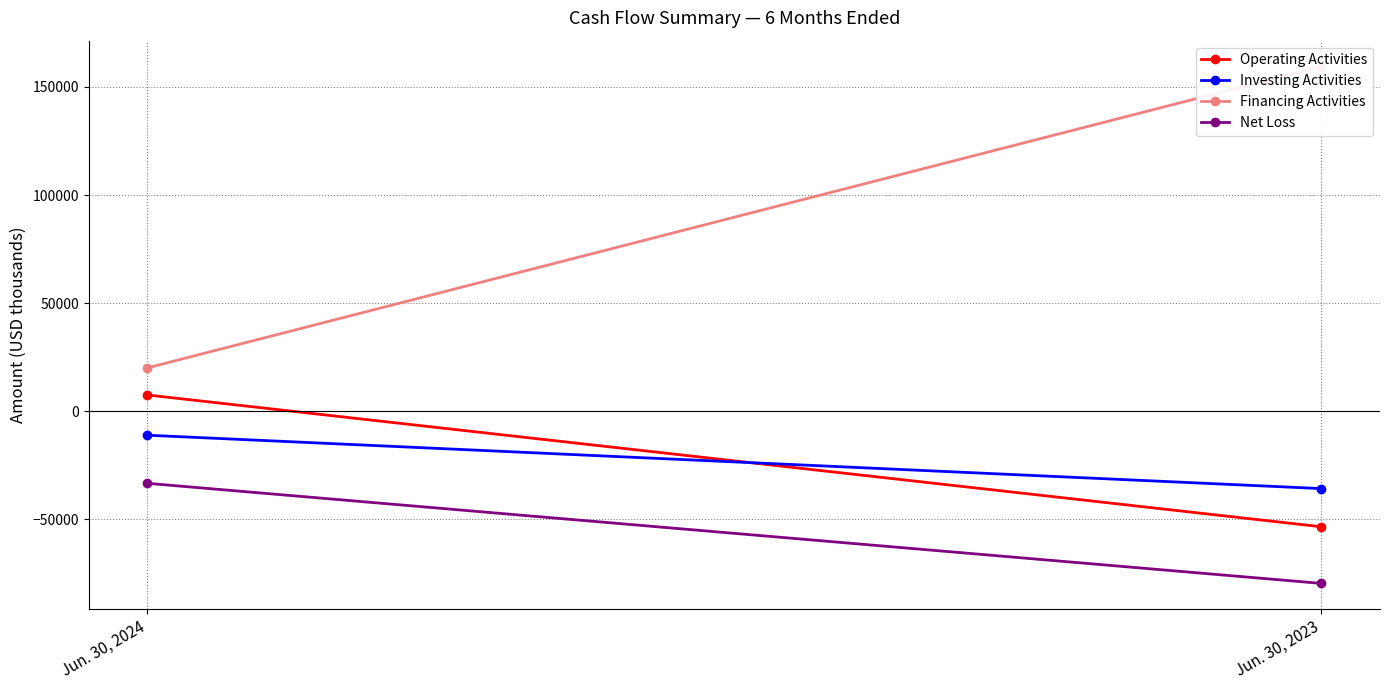

What is the sum of all Investing Activities values?

-46937